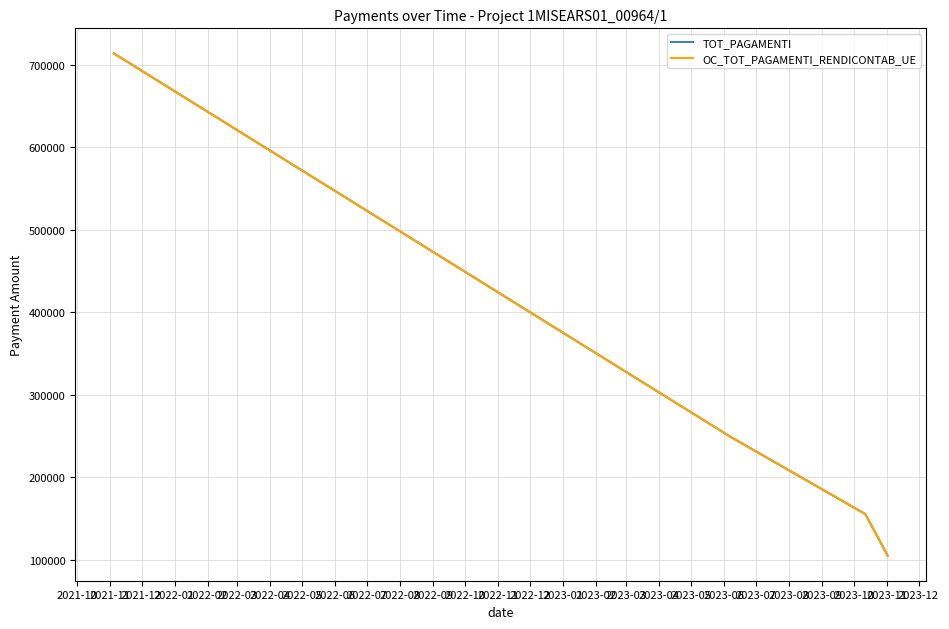

True or false: TOT_PAGAMENTI has more than 0 points higher than both neighbors.

False